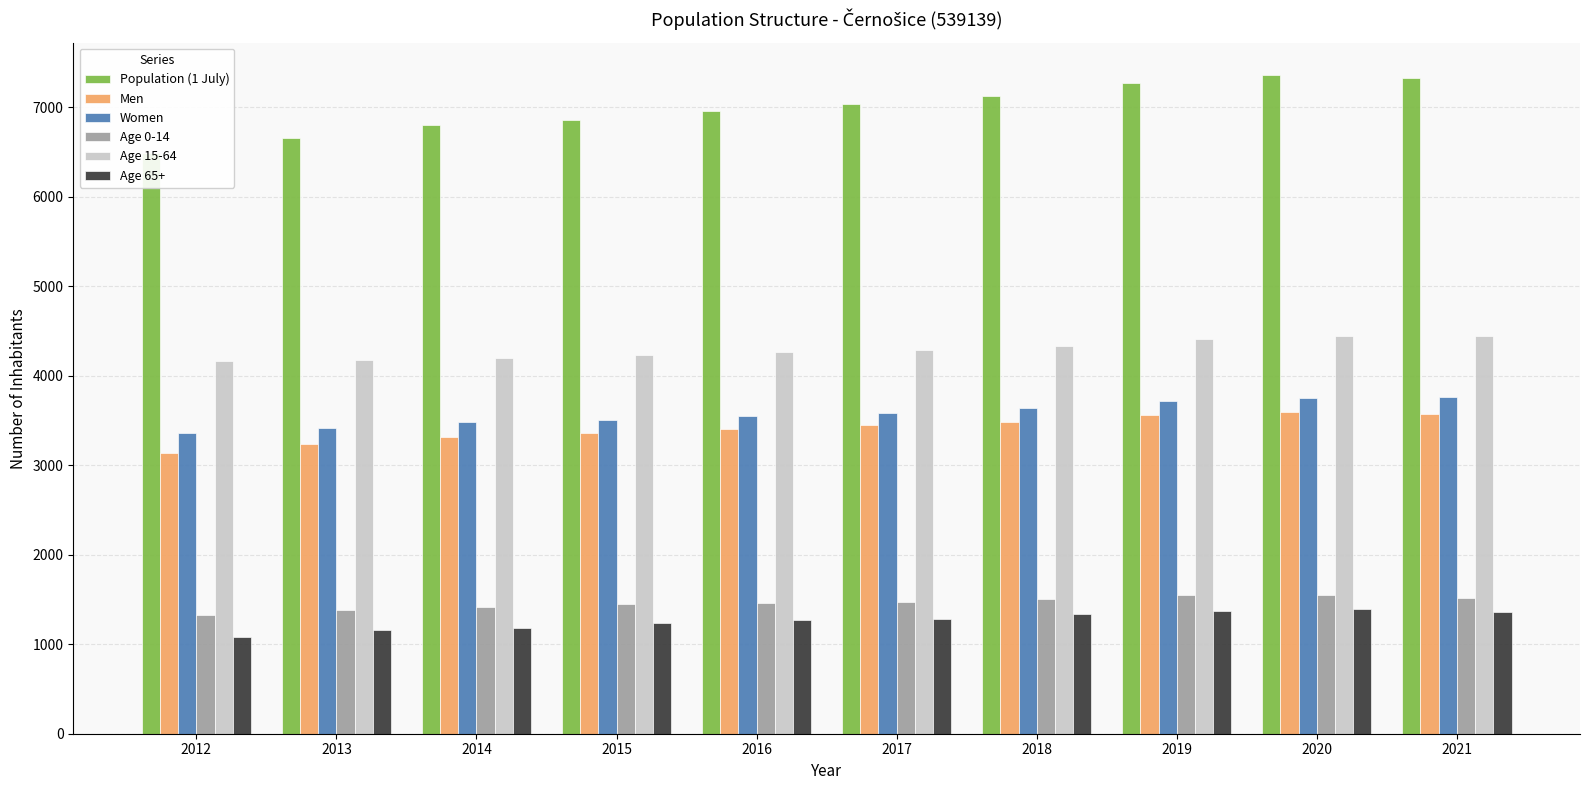

How many values in the Age 15-64 series are below 4286?

5